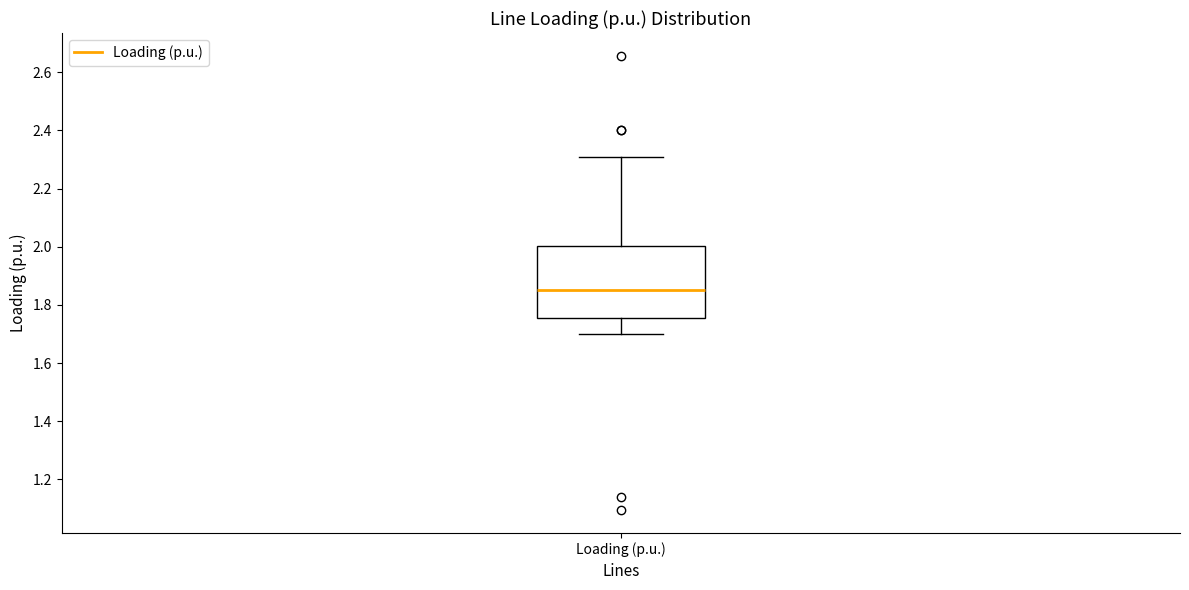

Transcribe this box plot: give where the median line is, the range the box spans, and where the two whiskers end, as read against the y-axis. The values are not printed on the chart, so give them approximately, as read against the axis.

median 1.86, box 1.76 to 2.00, whiskers 1.70 to 2.30